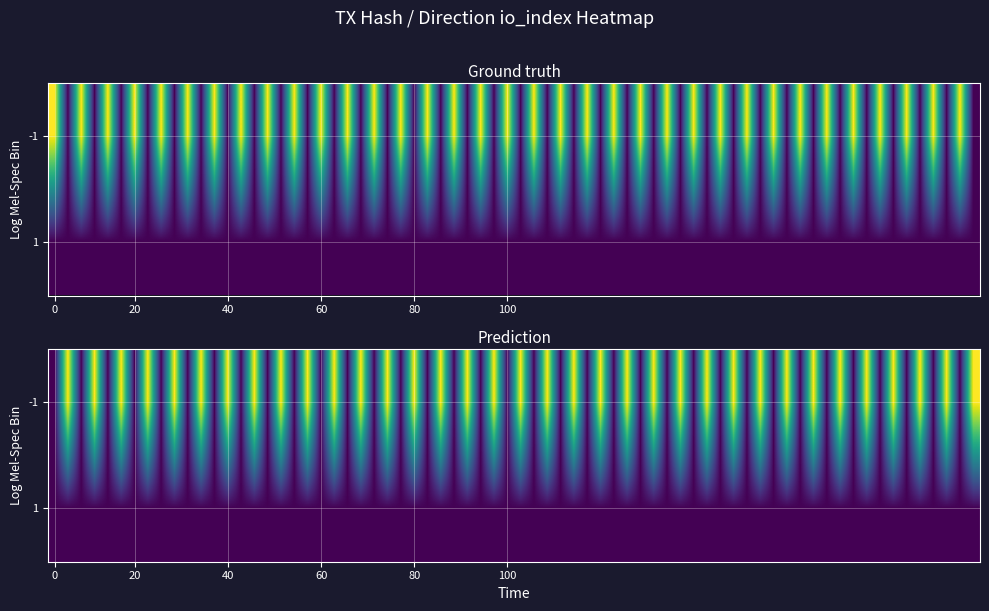

Is it true that e9046f2be830691db4993589690399eb54586b1 equals -2 at direction?

False